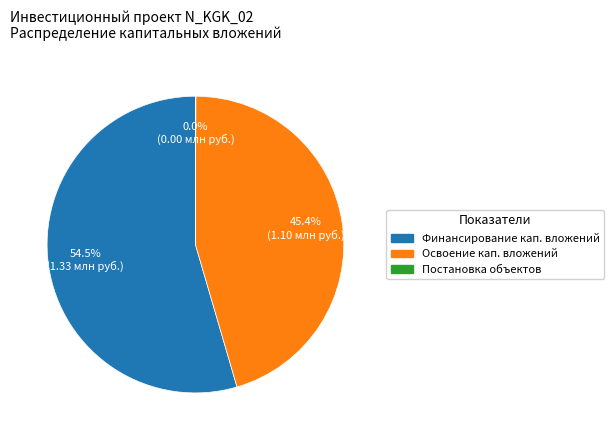

Which category has the biggest portion of the pie?

Финансирование кап. вложений